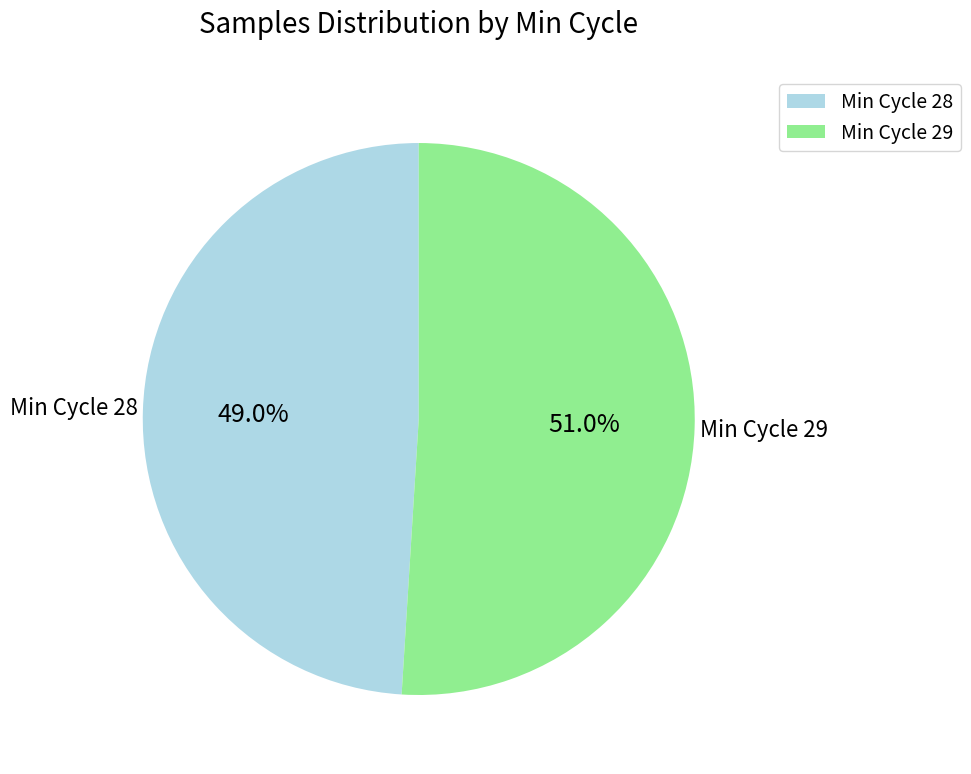

Which category has the smallest portion of the pie?

Min Cycle 28